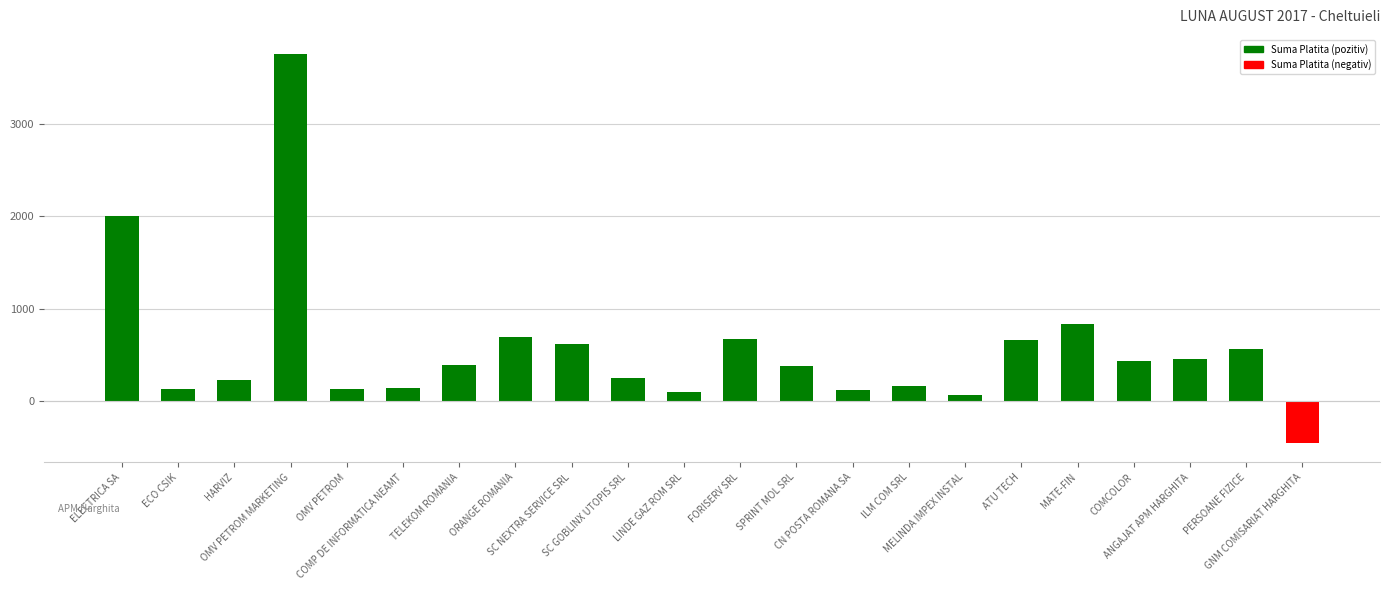

What is the approximate value at MELINDA IMPEX INSTAL?

58.2